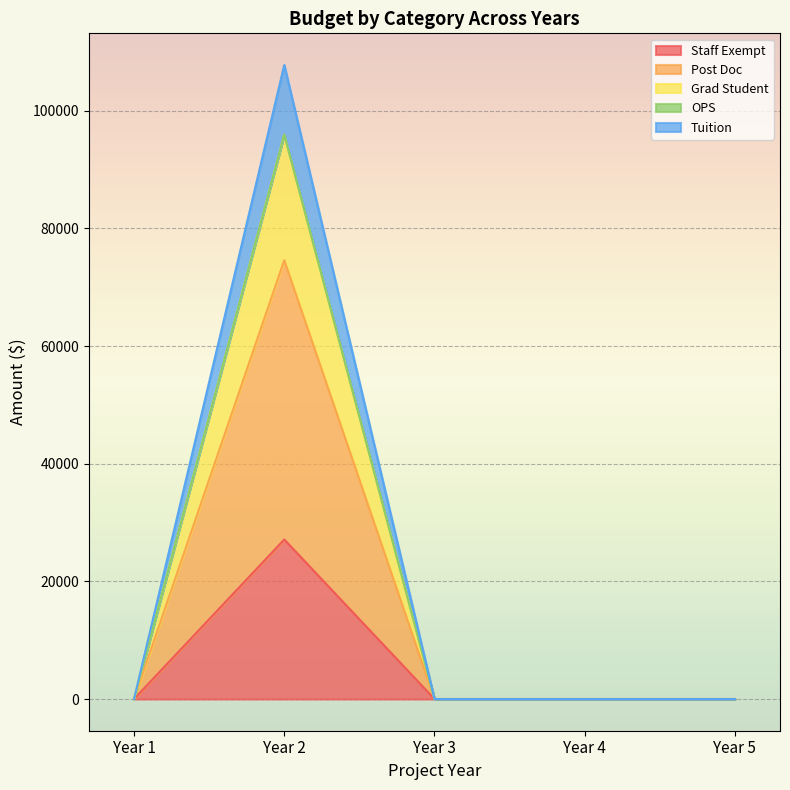

Which category has the highest value in the Staff Exempt series?

Year 2